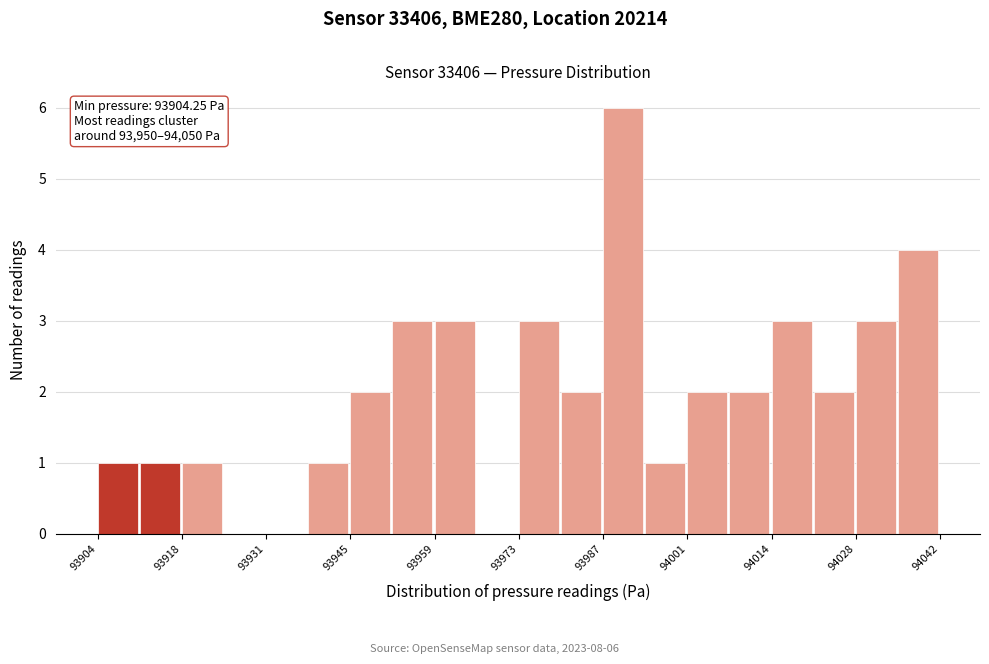

Around what value on the x-axis is the tallest bar? Give the approximate position of its centre, as read against the axis.

93990